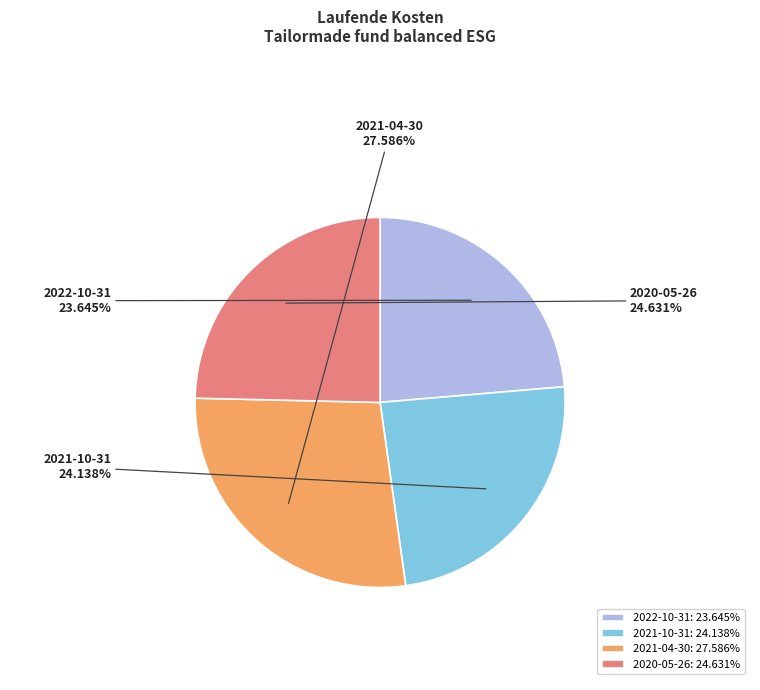

Does 2022-10-31 represent more than half of the total?

No